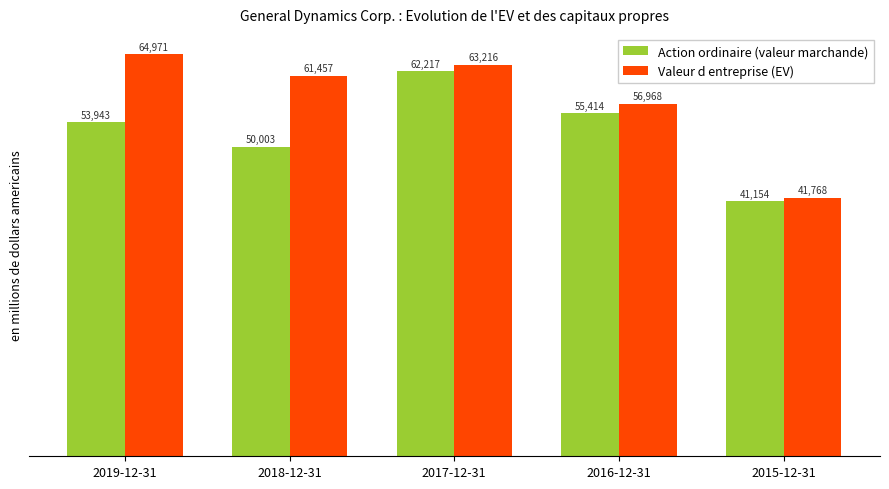

Rank the series by their maximum value, from lowest to highest.

Action ordinaire (valeur marchande), Valeur d entreprise (EV)